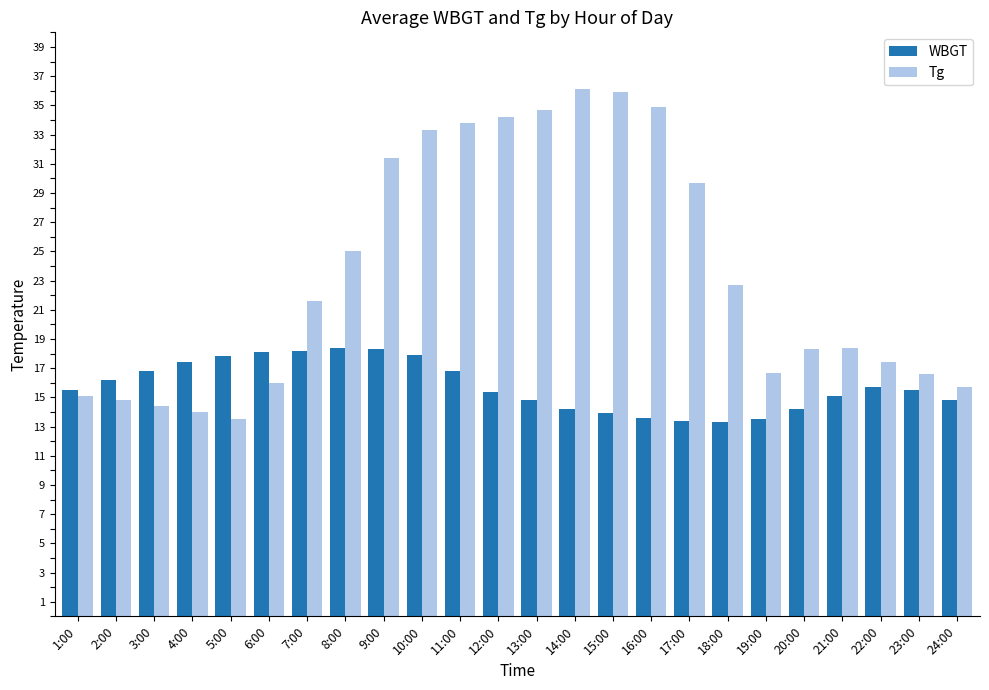

What is the difference between the maximum and minimum values in the WBGT series?

5.1